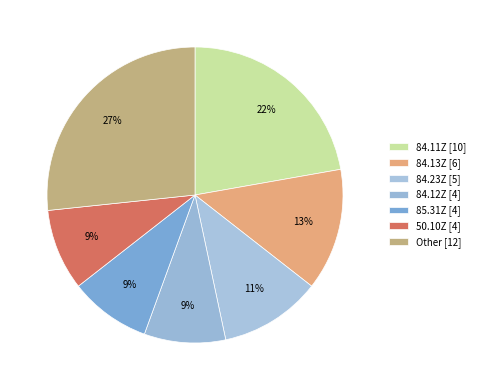

Is 84.12Z the majority of the pie?

No